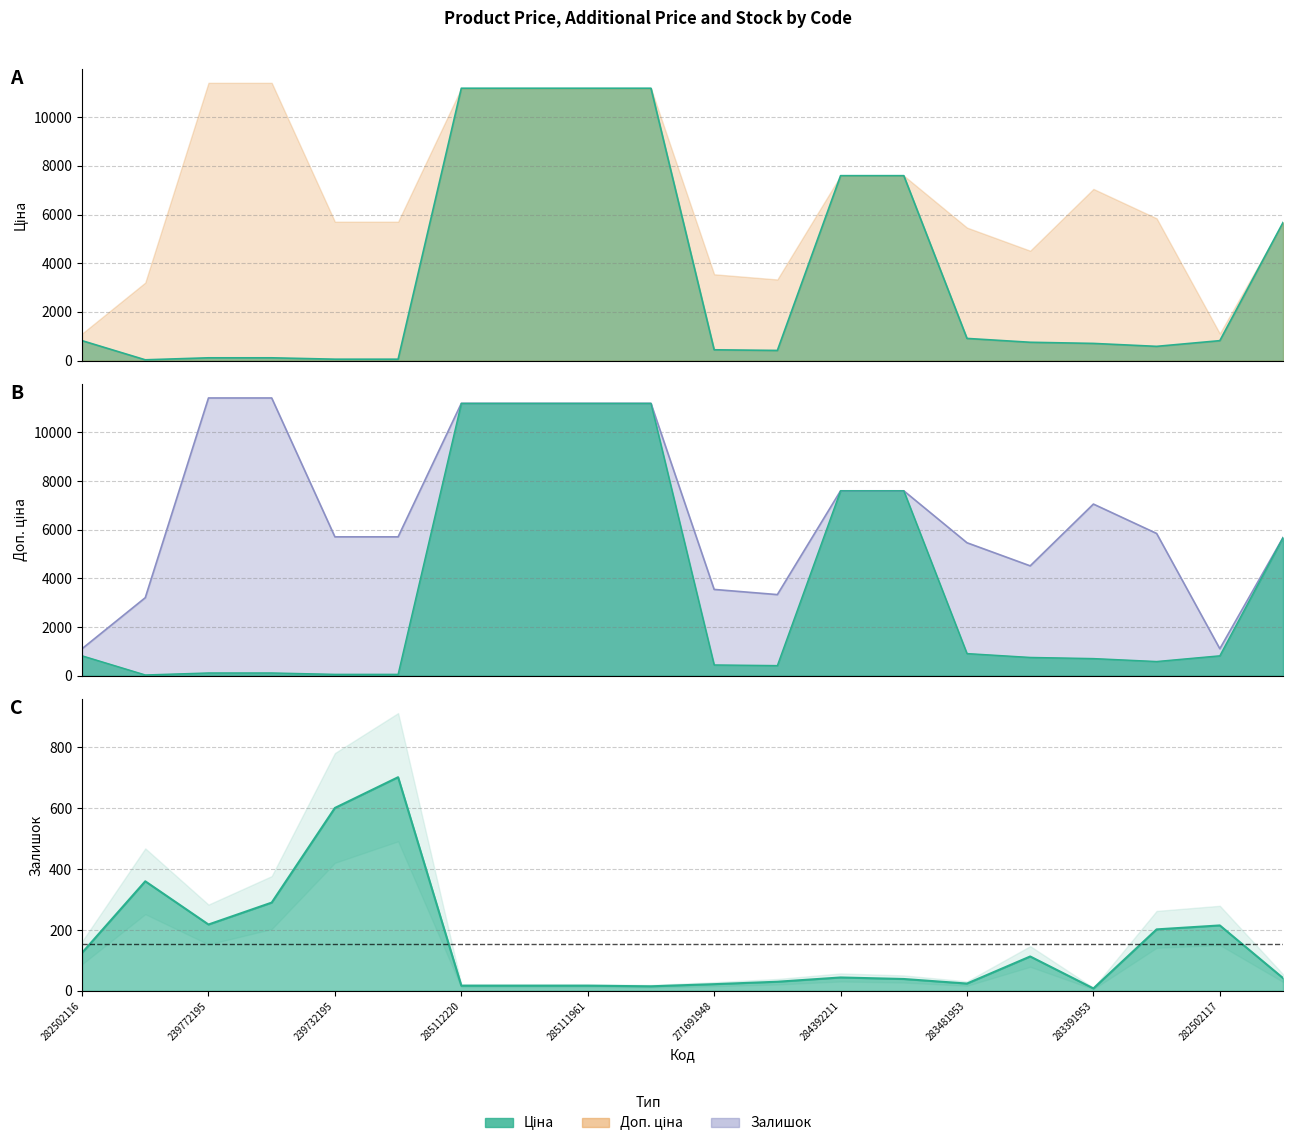

Rank the series at 271681948 from lowest to highest value.

Залишок, Ціна, Доп. ціна